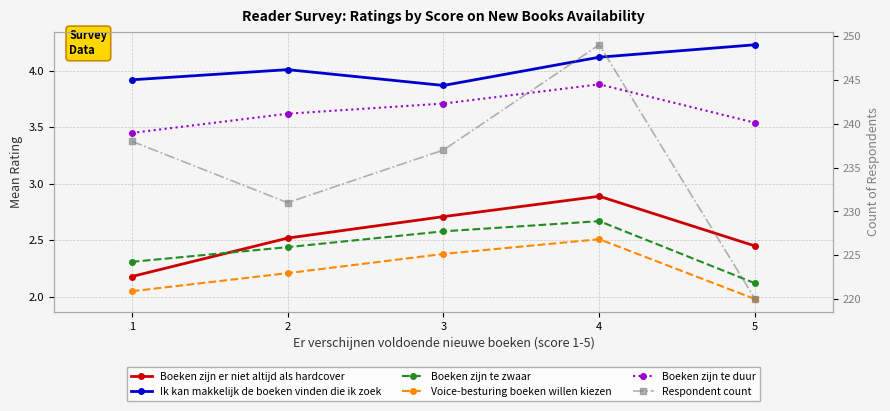

The Ik kan makkelijk de boeken vinden die ik zoek series shows 4.1 at 4. True or false?

True